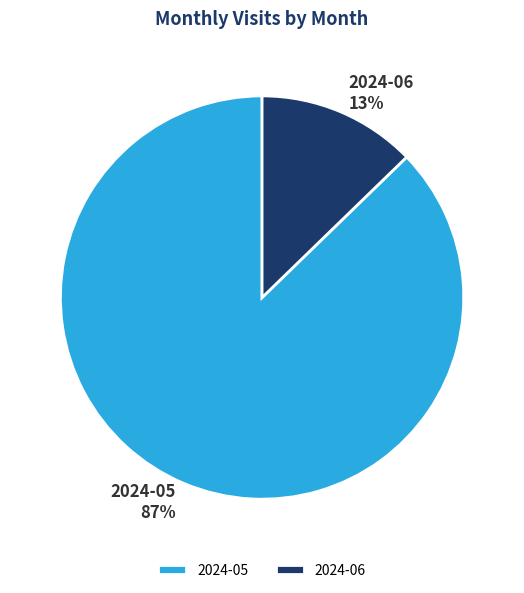

Combined, do 2024-05 and 2024-06 account for over 50%?

Yes